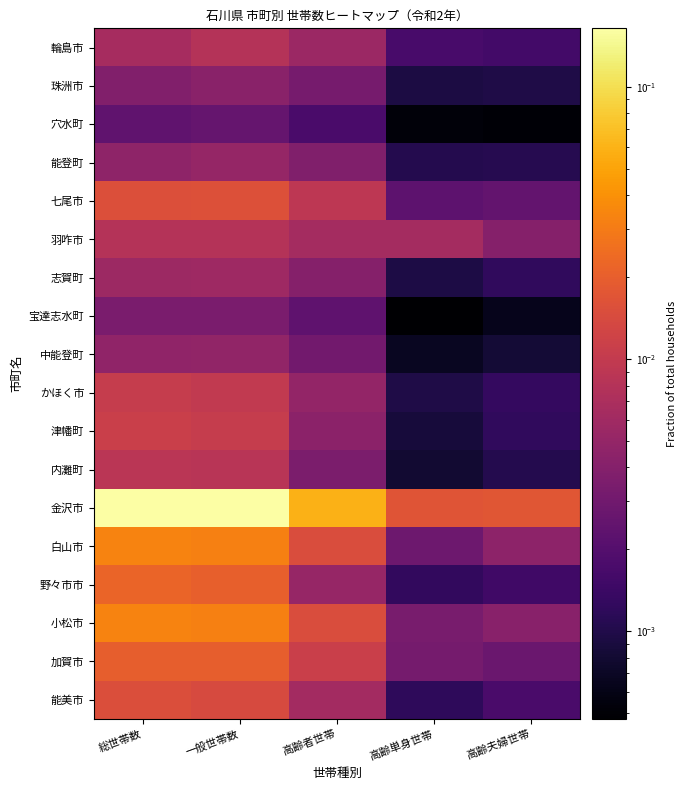

Which series has the largest total across all categories?

金沢市